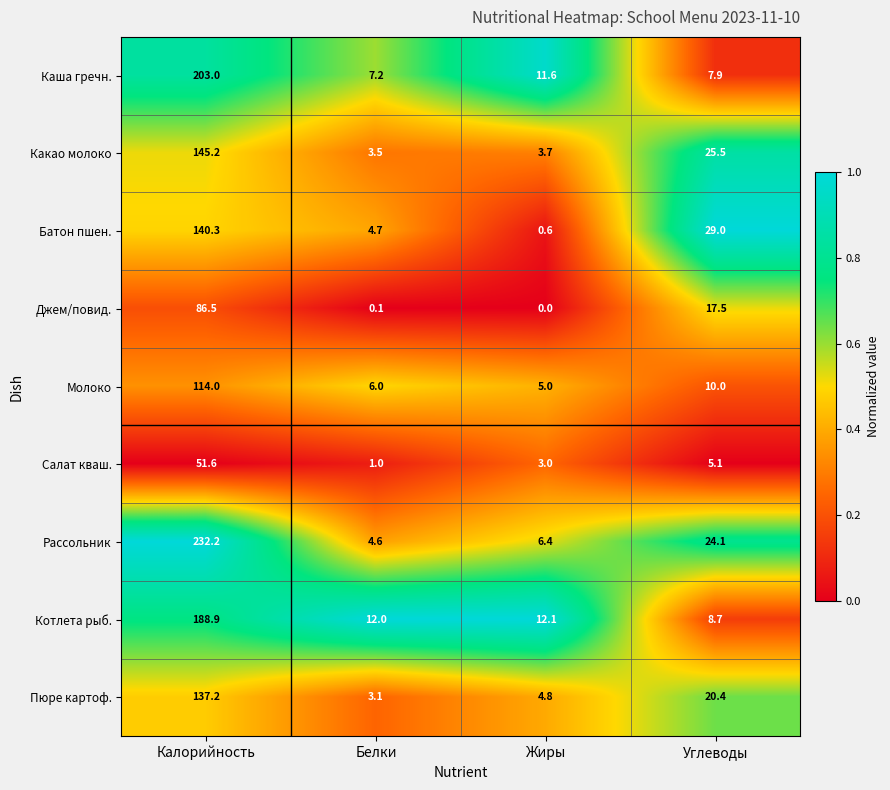

At which label is Пюре картоф. closest to 70?

Углеводы